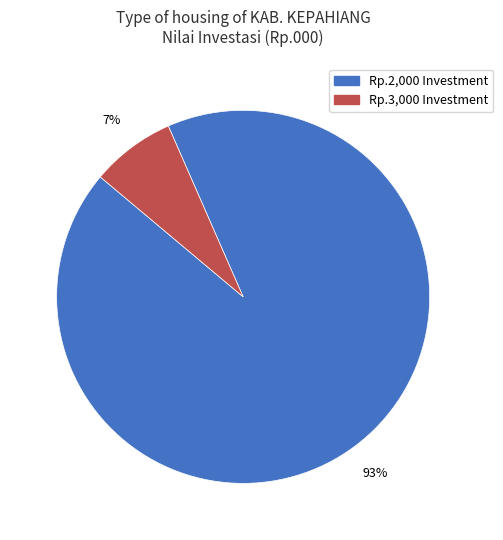

Does any single category account for the majority?

Yes